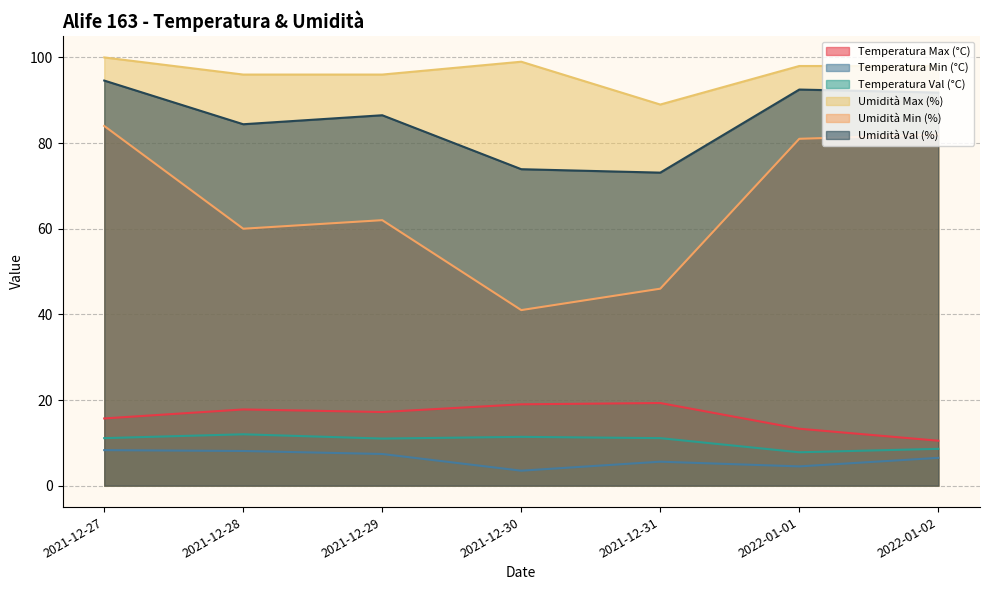

Where does the Umidità Val (%) series first go above 86?

2021-12-27